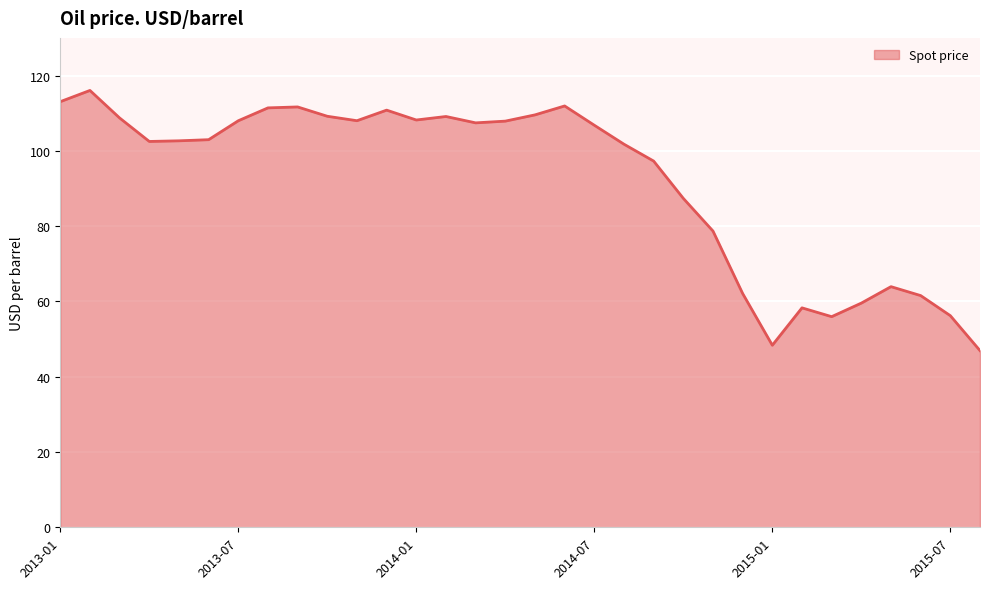

What is the difference between the maximum and second lowest values?

67.7